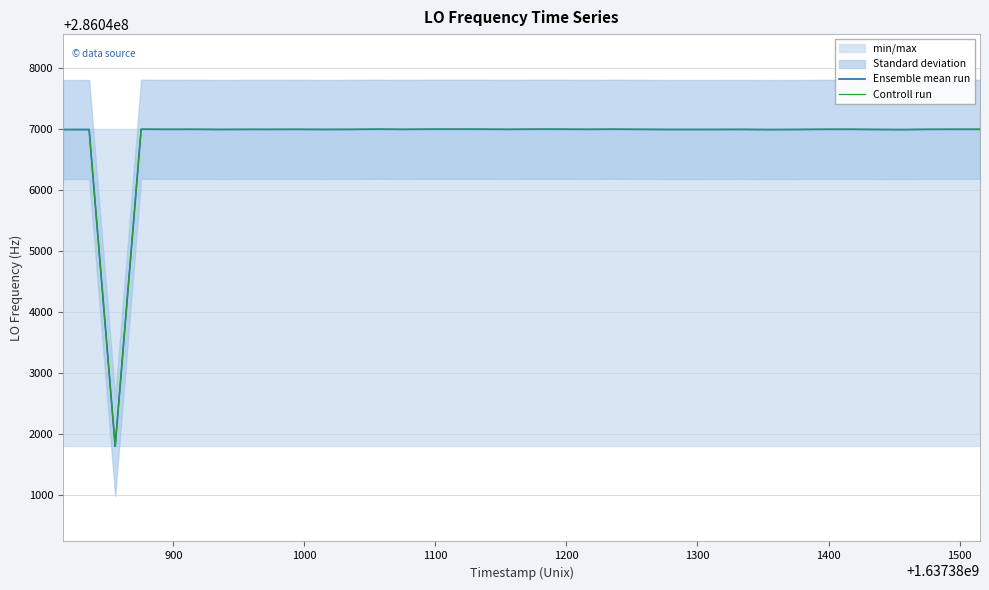

Reading left to right, extract all data points from this chart.

Ensemble mean run: 286046996.2	286046996.5	286041800.0	286047000.8	286046998.8	286046999.3	286046999.3	286046997.0	286046998.5	286046998.3	286046998.9	286046997.3	286046998.4	286046998.4	286047001.2	286046998.5	286047000.9	286047001.1	286047000.8	286046998.5	286047001.0	286047000.8	286046998.7	286047000.9	286046998.8	286046998.8	286046996.8	286046997.0	286046997.1	286046997.8	286046995.5	286046997.0	286046999.2	286046999.6	286046997.3	286046995.4	286046998.7	286046998.7	286046999.5	286046999.3
Controll run: 286046996.2	286046996.5	286041800.0	286047000.8	286046998.8	286046999.3	286046999.3	286046997.0	286046998.5	286046998.3	286046998.9	286046997.3	286046998.4	286046998.4	286047001.2	286046998.5	286047000.9	286047001.1	286047000.8	286046998.5	286047001.0	286047000.8	286046998.7	286047000.9	286046998.8	286046998.8	286046996.8	286046997.0	286046997.1	286046997.8	286046995.5	286046997.0	286046999.2	286046999.6	286046997.3	286046995.4	286046998.7	286046998.7	286046999.5	286046999.3